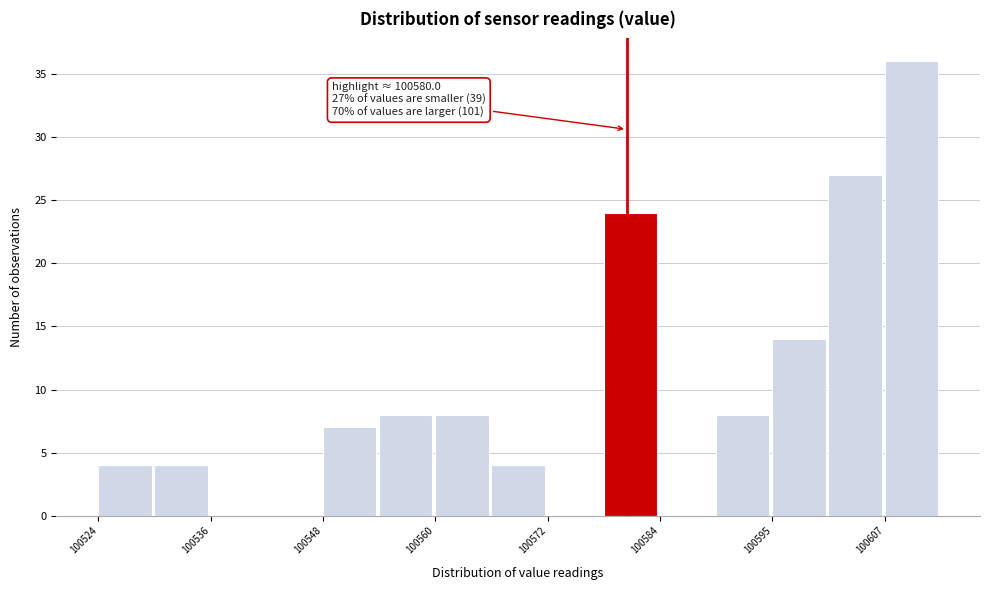

Around what value on the x-axis is the tallest bar? Give the approximate position of its centre, as read against the axis.

100610